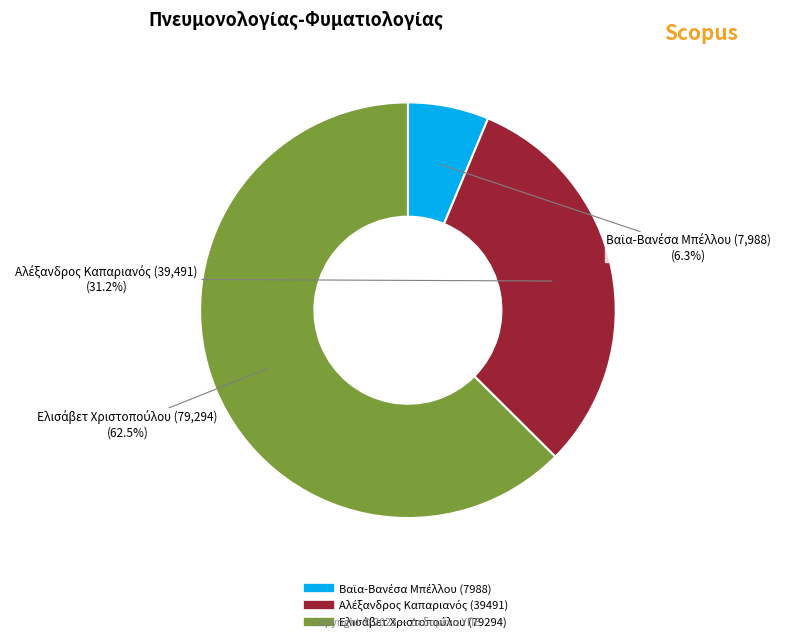

Does any single category account for the majority?

Yes